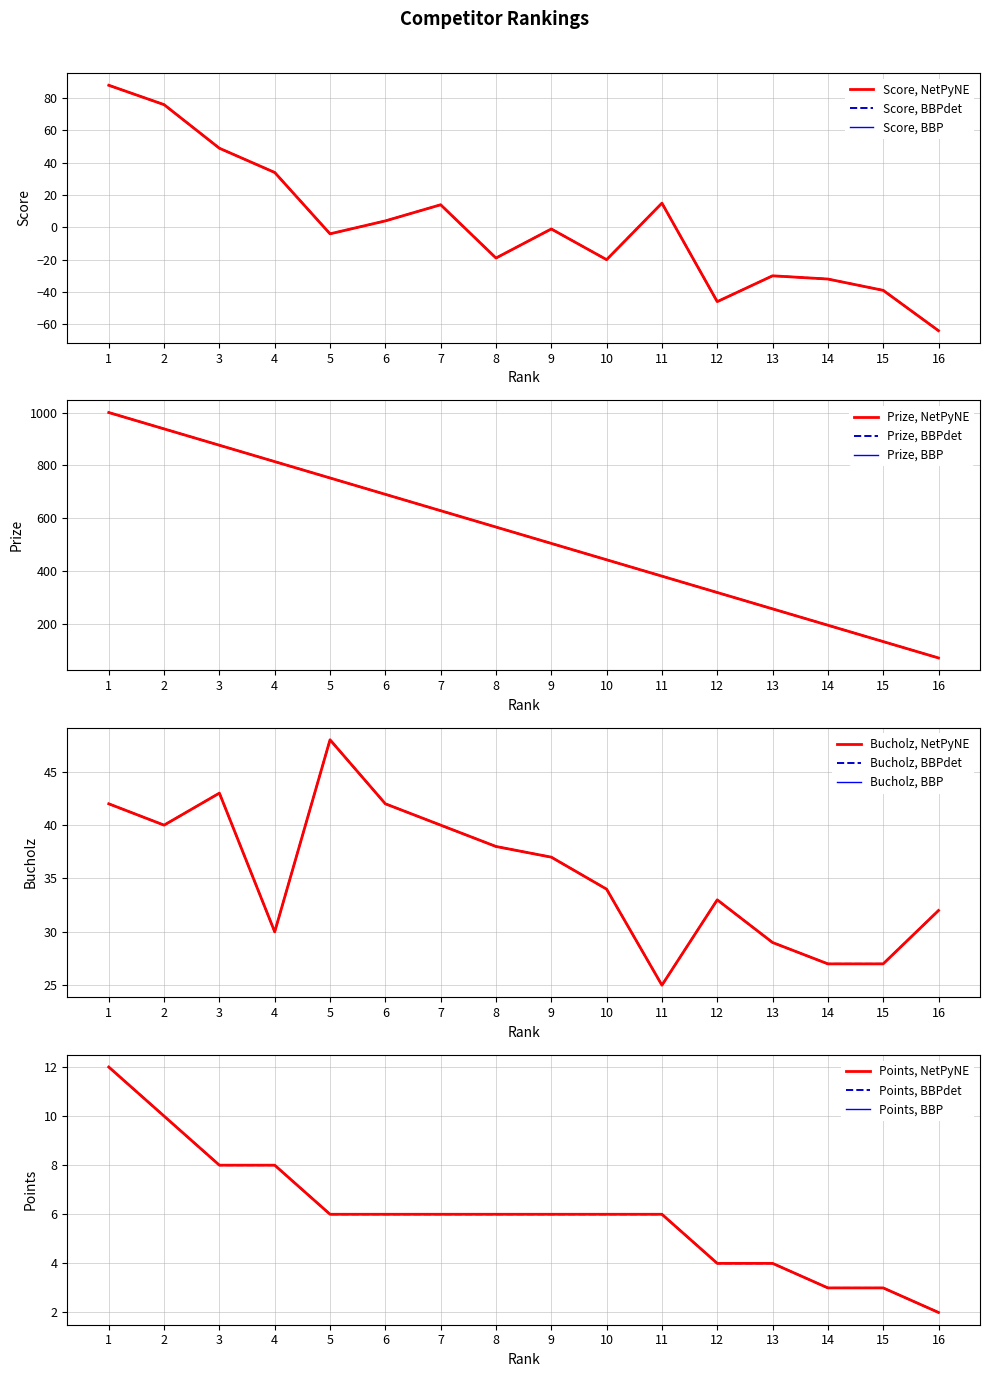

What is the value of the Score point at the 11th from the left?

15